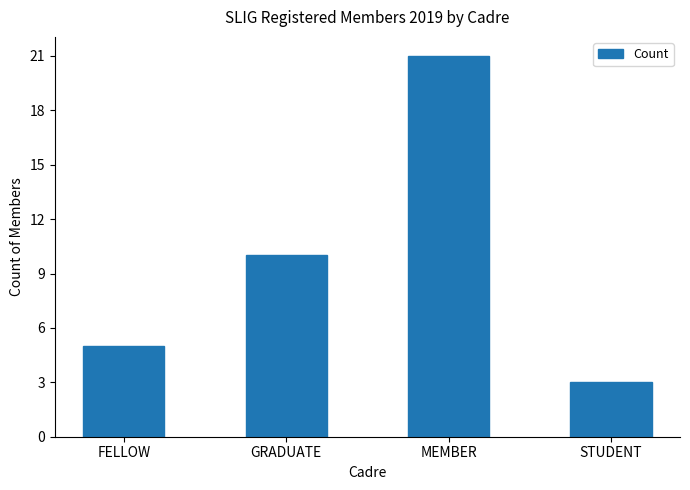

Count the values in the range 5 to 21.

3